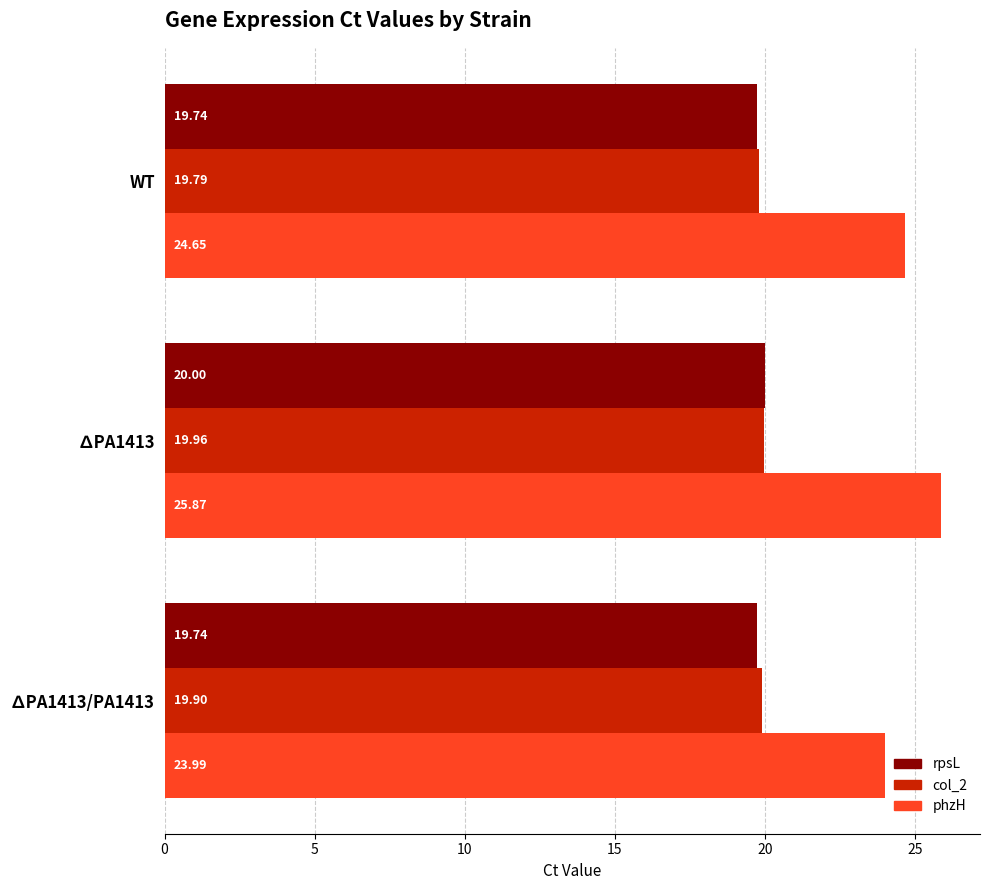

What is the spread (max minus min) of values at WT?

4.9